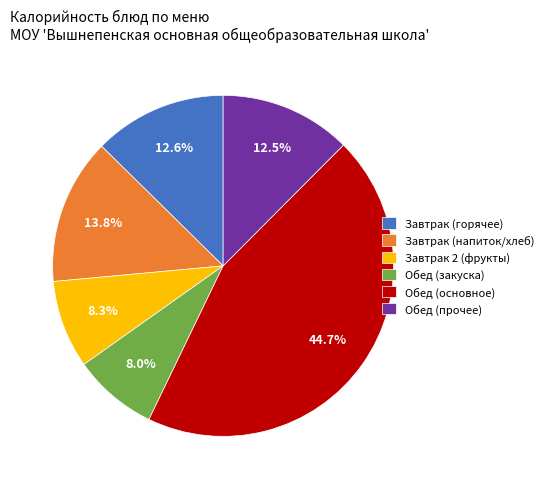

What is the ratio of the value at Завтрак (напиток/хлеб) to the value at Завтрак 2 (фрукты)?

1.7